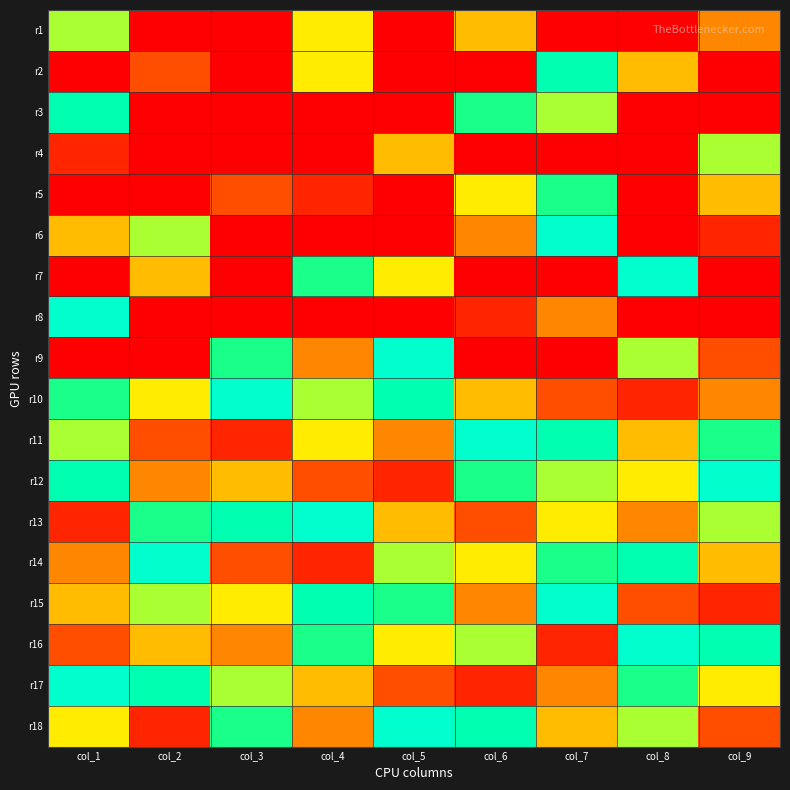

At which category is the sum across all series the highest?

col_7